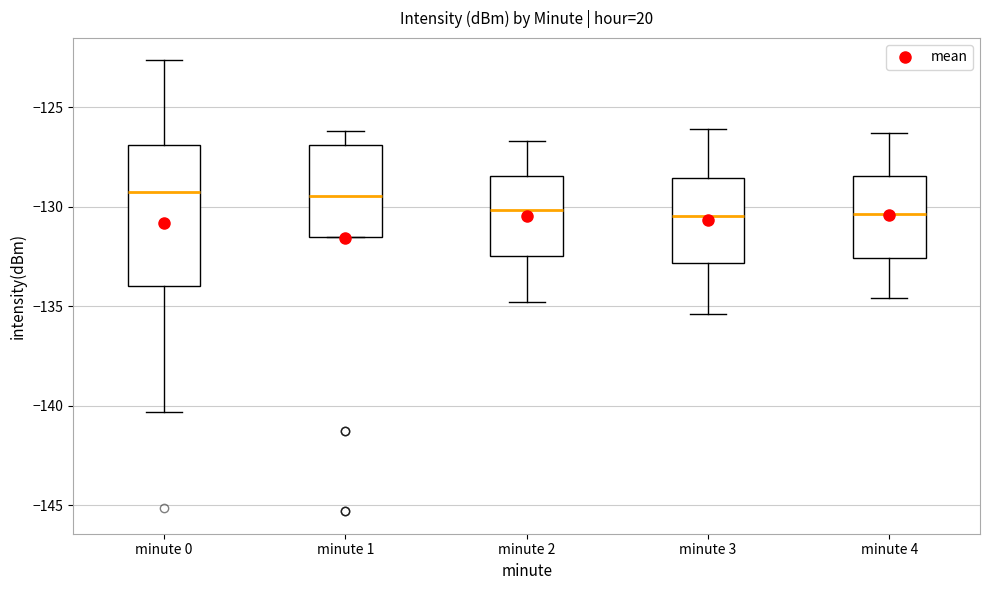

Reading left to right, transcribe this box plot: for each box, give where its median line is, the range the box spans, and where its two whiskers end, as read against the y-axis. The values are not printed on the chart, so give them approximately, as read against the axis.

minute 0: median -129.5, box -134.0 to -127.0, whiskers -140.5 to -122.5
minute 1: median -129.5, box -131.5 to -127.0, whiskers -131.5 to -126.0
minute 2: median -130.0, box -132.5 to -128.5, whiskers -135.0 to -126.5
minute 3: median -130.5, box -133.0 to -128.5, whiskers -135.5 to -126.0
minute 4: median -130.5, box -132.5 to -128.5, whiskers -134.5 to -126.5